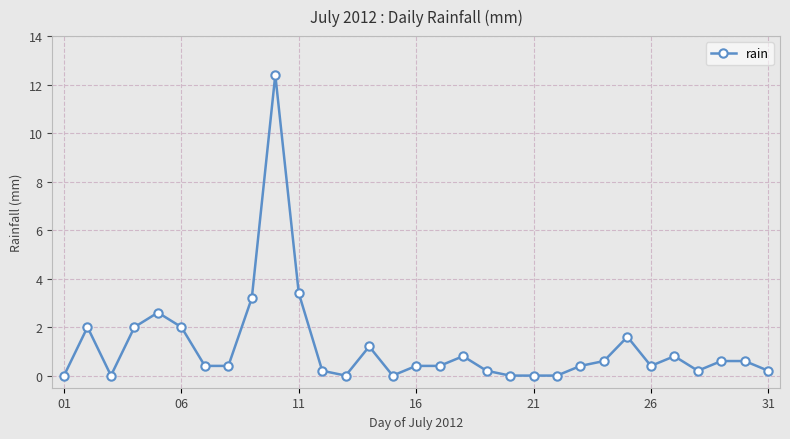

True or false: the data has more than 0 interior local peaks.

True